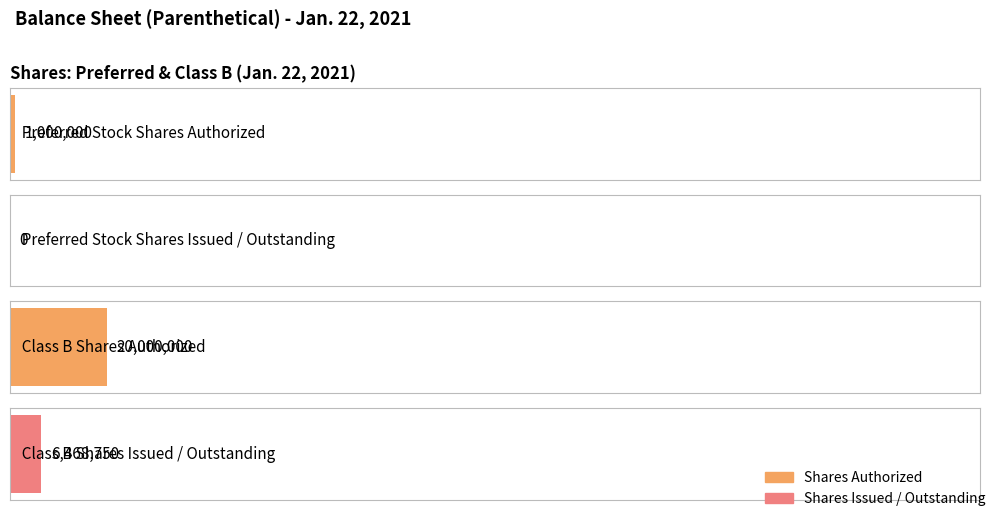

Count the number of data series in this chart.

2